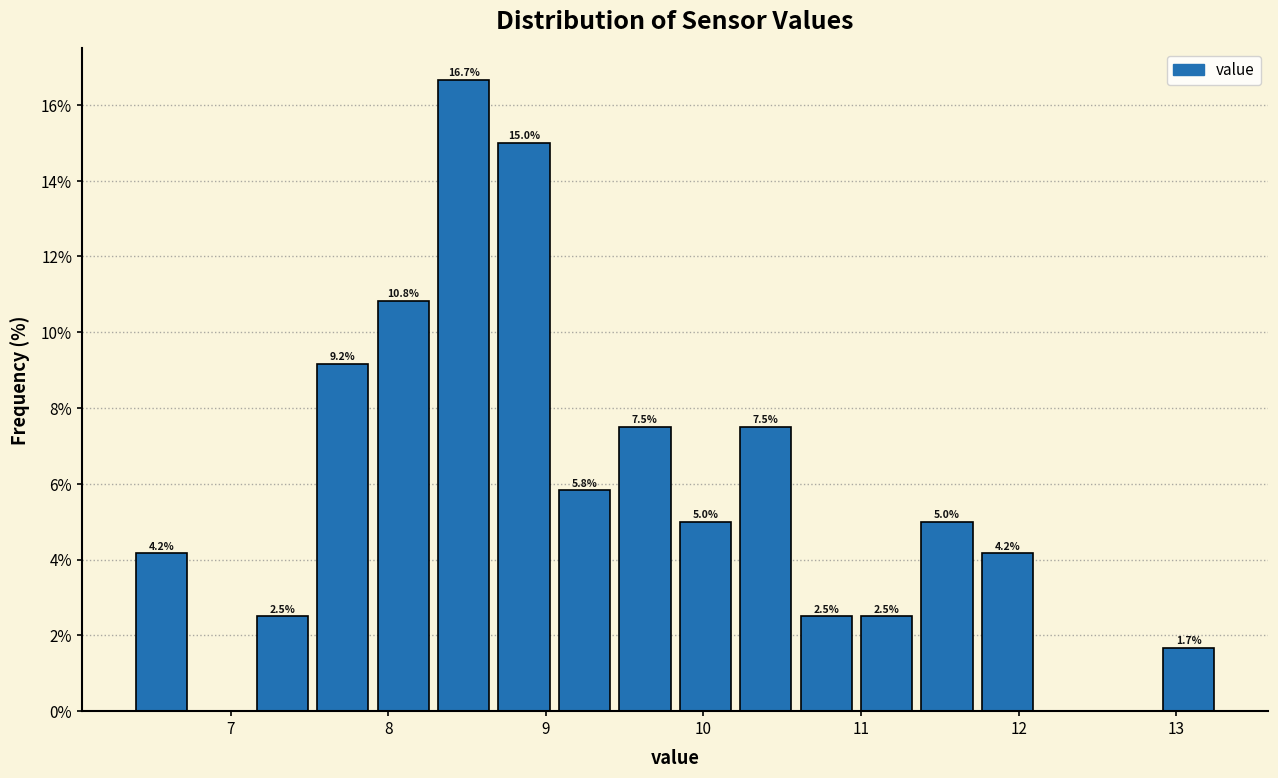

Around what value on the x-axis is the tallest bar? Give the approximate position of its centre, as read against the axis.

8.5